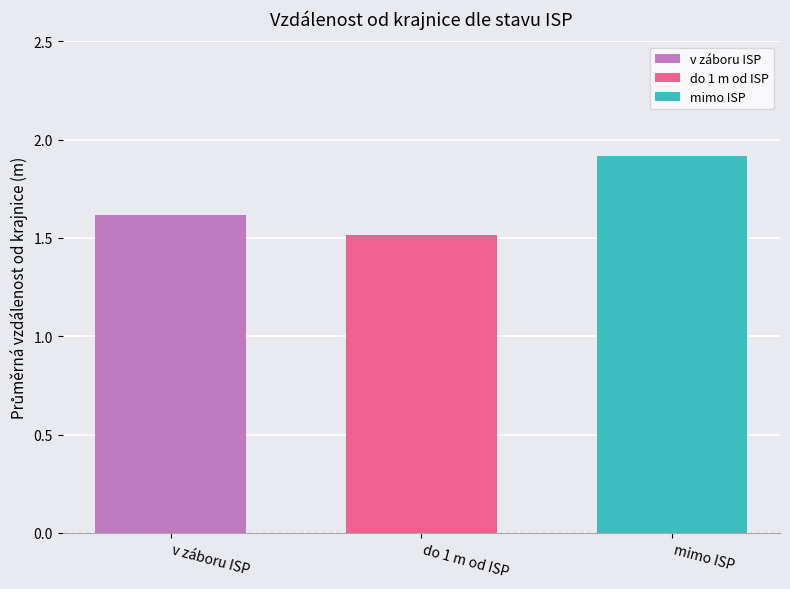

Approximately how many times larger is the value at do 1 m od ISP compared to mimo ISP?

0.8